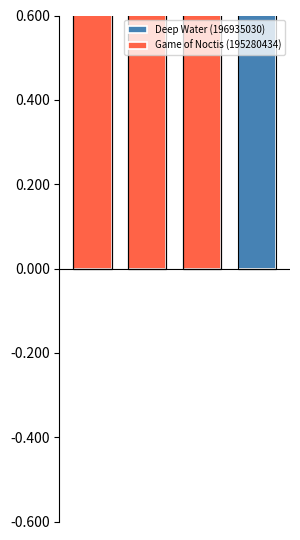

The Game of Noctis (195280434) series shows 560362 at 0. True or false?

False